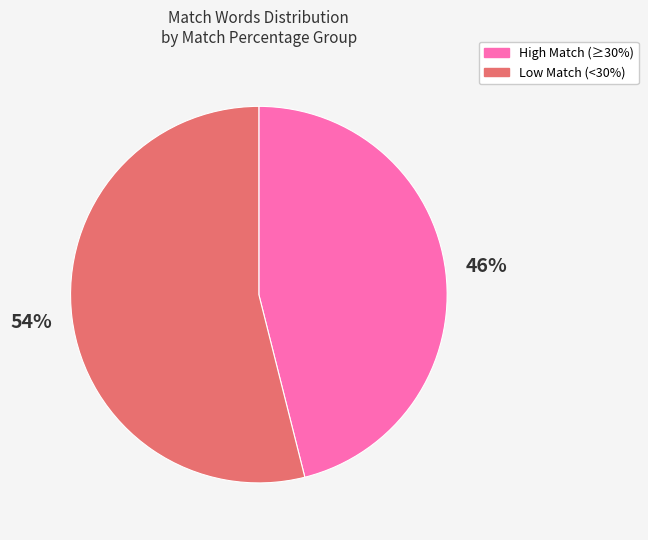

To the nearest percent, what is the difference between the largest and smallest slice percentages?

8%